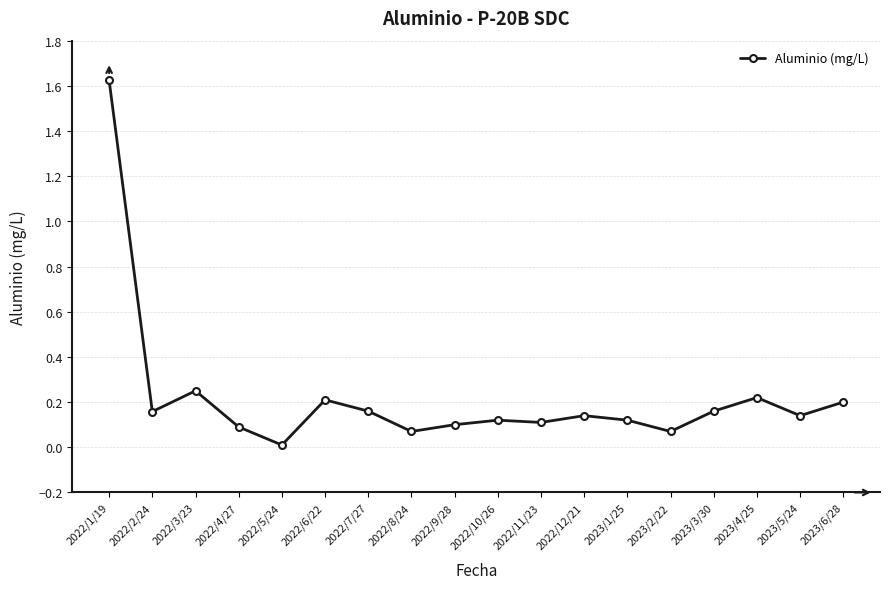

The chart shows a value of 0.1 at 2022/9/28. True or false?

True